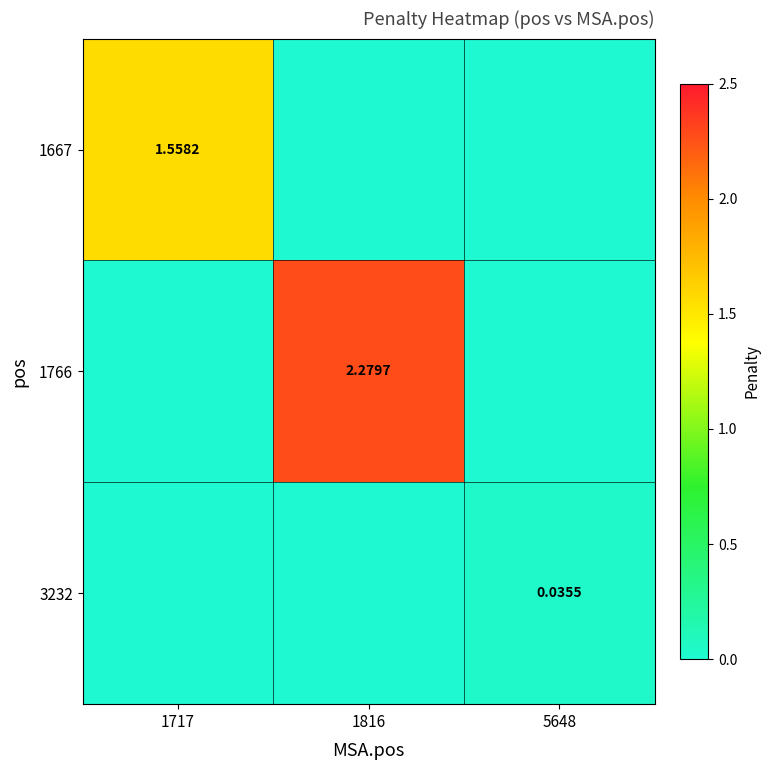

True or false: 3232 has a value of 0.0 at 5648.

False